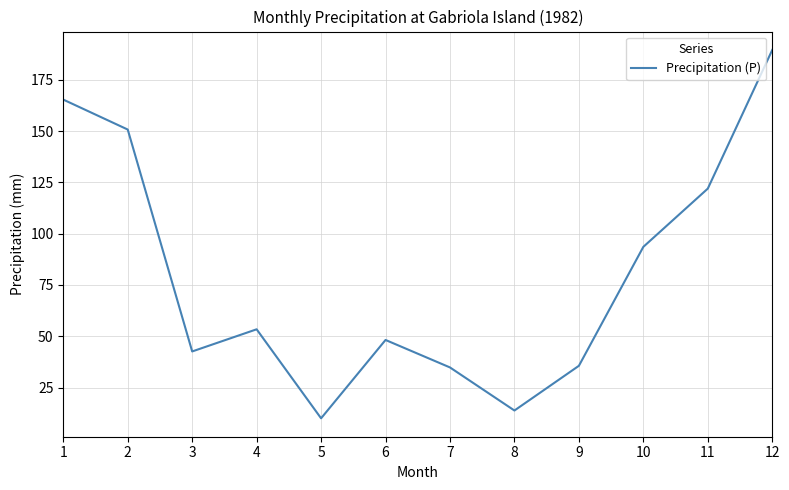

What is the difference between the second highest and second lowest values?

151.6